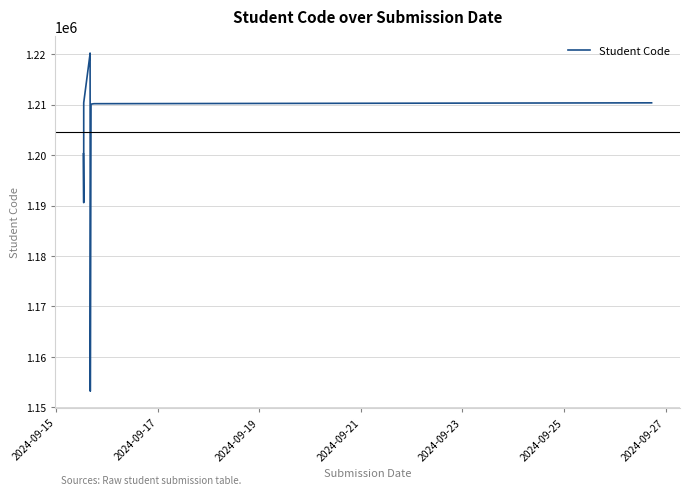

What is the greatest value displayed?

1220237